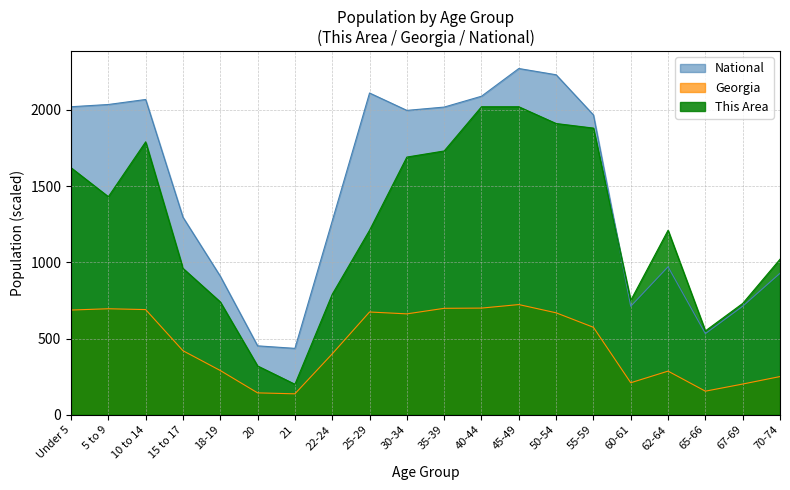

Which series has the largest total across all categories?

National